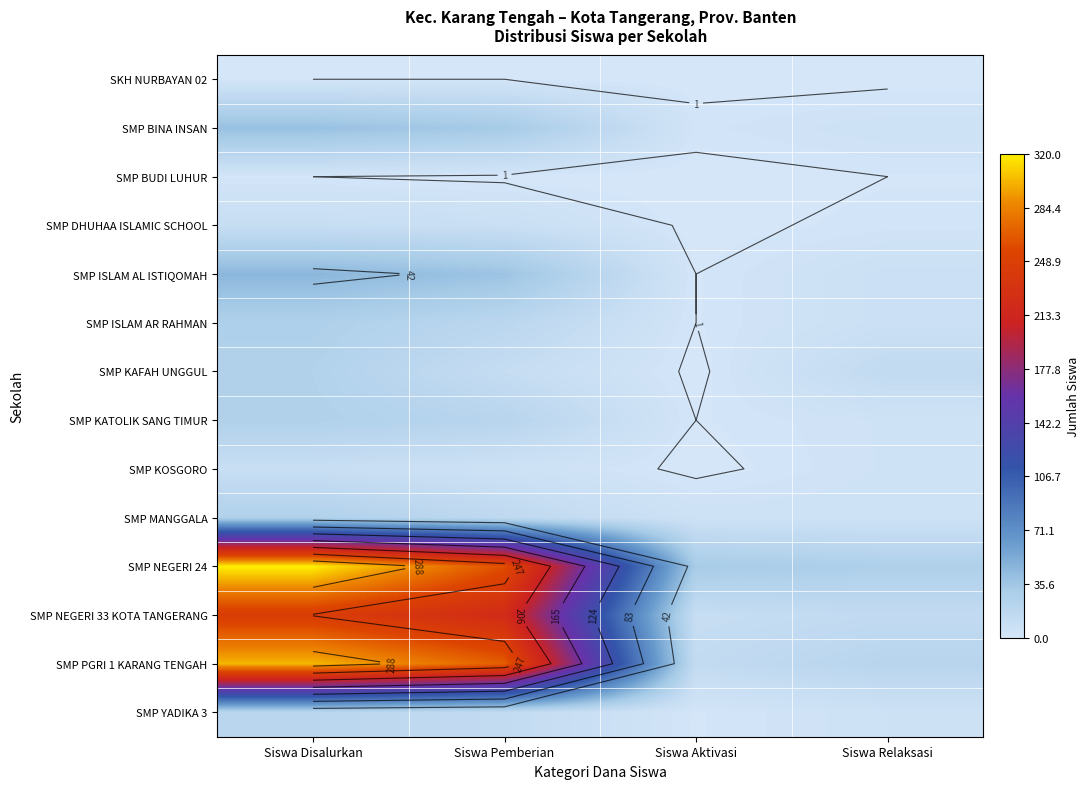

What is the average value of the SMP BINA INSAN series?

20